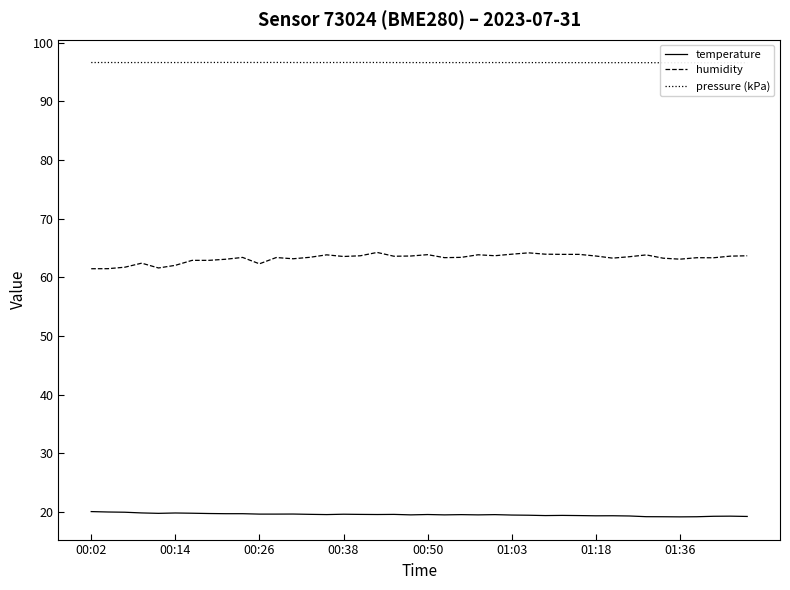

True or false: temperature and humidity cross at least once.

False